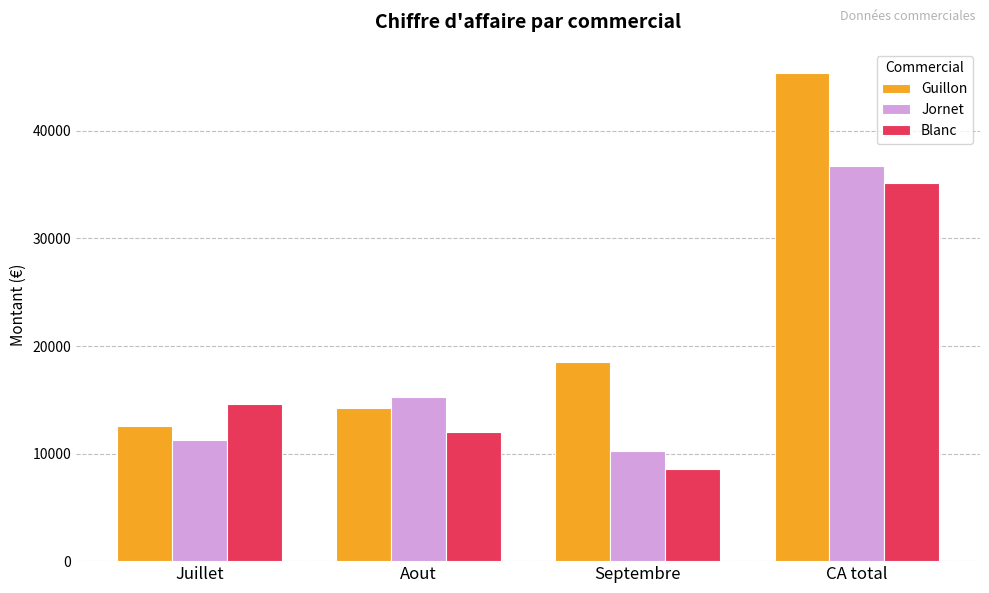

What is the value of the Jornet bar at the 1st from the left?

11251